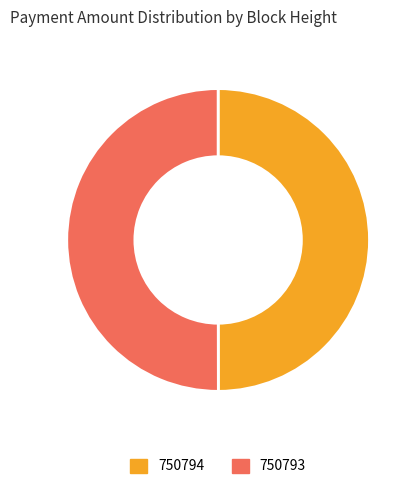

How many segments does this pie chart have?

2